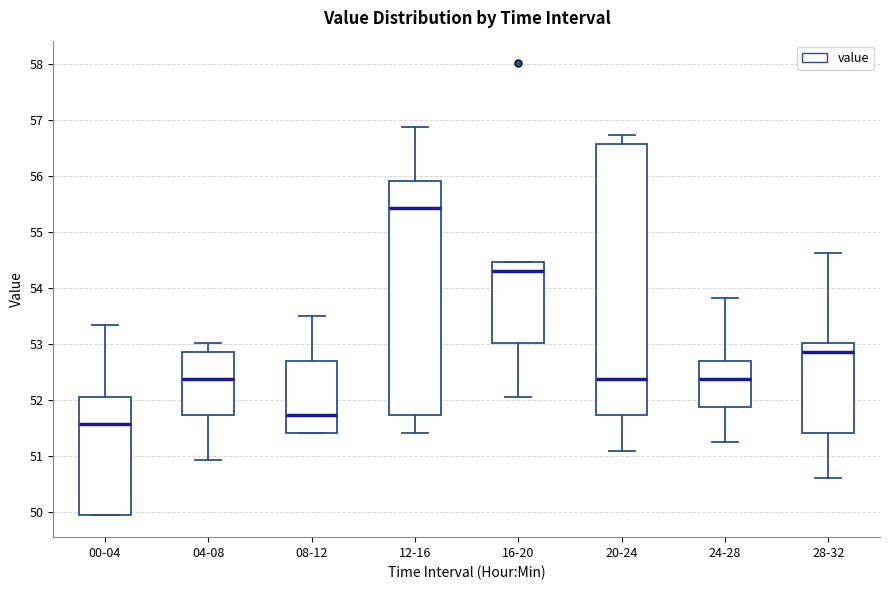

Reading left to right, read every box against the y-axis: the position of its median line, the range the box covers, and the ends of its whiskers. The values are not printed on the chart, so give them approximately, as read against the axis.

00-04: median 51.6, box 50.0 to 52.1, whiskers 50.0 to 53.3
04-08: median 52.4, box 51.7 to 52.9, whiskers 50.9 to 53.0
08-12: median 51.7, box 51.4 to 52.7, whiskers 51.4 to 53.5
12-16: median 55.4, box 51.7 to 55.9, whiskers 51.4 to 56.9
16-20: median 54.3, box 53.0 to 54.5, whiskers 52.1 to 54.5
20-24: median 52.4, box 51.7 to 56.6, whiskers 51.1 to 56.7
24-28: median 52.4, box 51.9 to 52.7, whiskers 51.2 to 53.8
28-32: median 52.9, box 51.4 to 53.0, whiskers 50.6 to 54.6